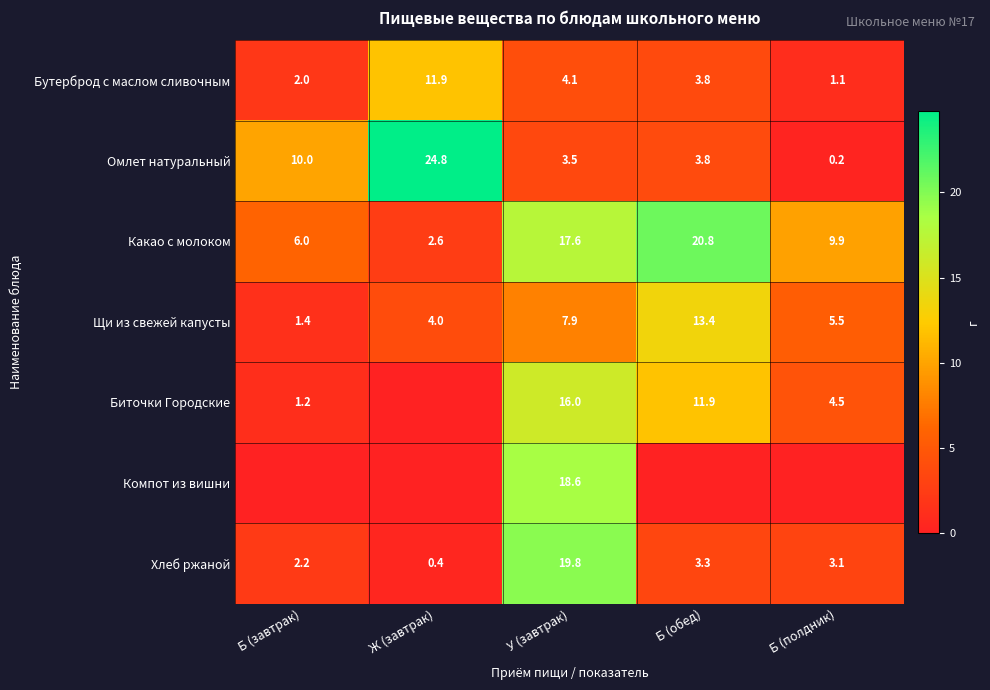

How many values in the Какао с молоком series are below 9?

2